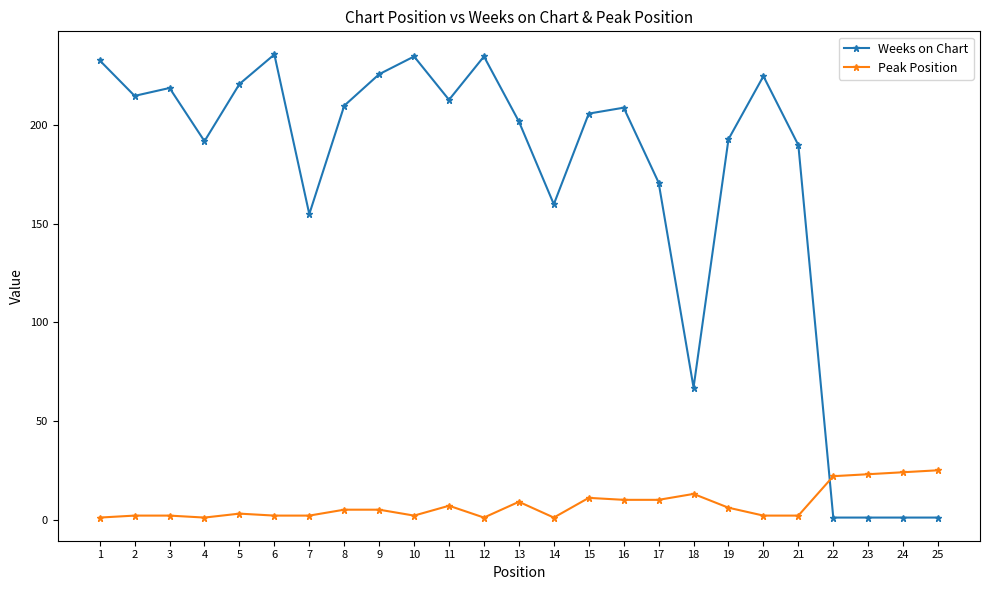

List the series in order of their overall mean, highest first.

Weeks on Chart, Peak Position